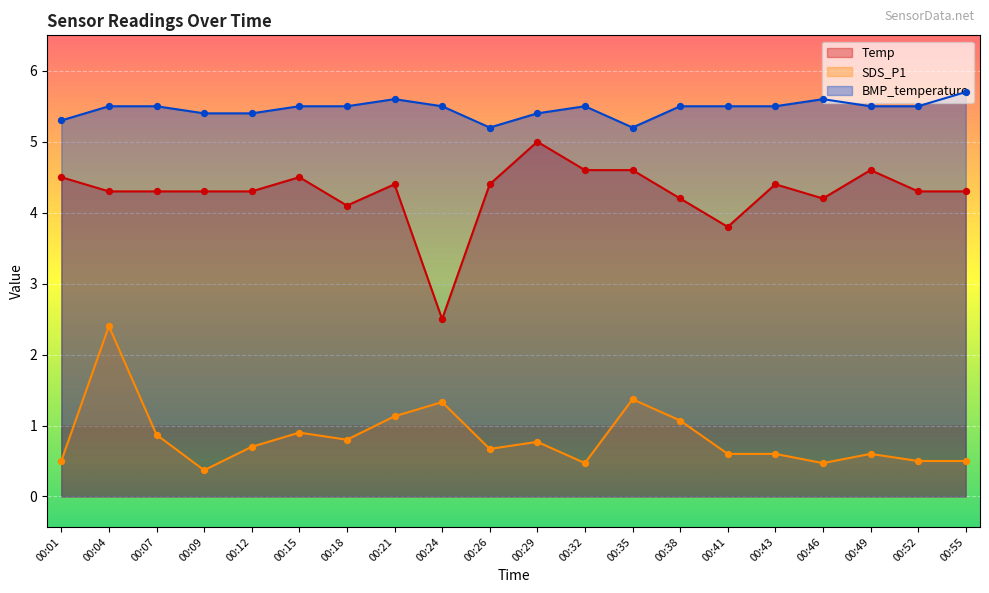

Which series has the largest total across all categories?

BMP_temperature